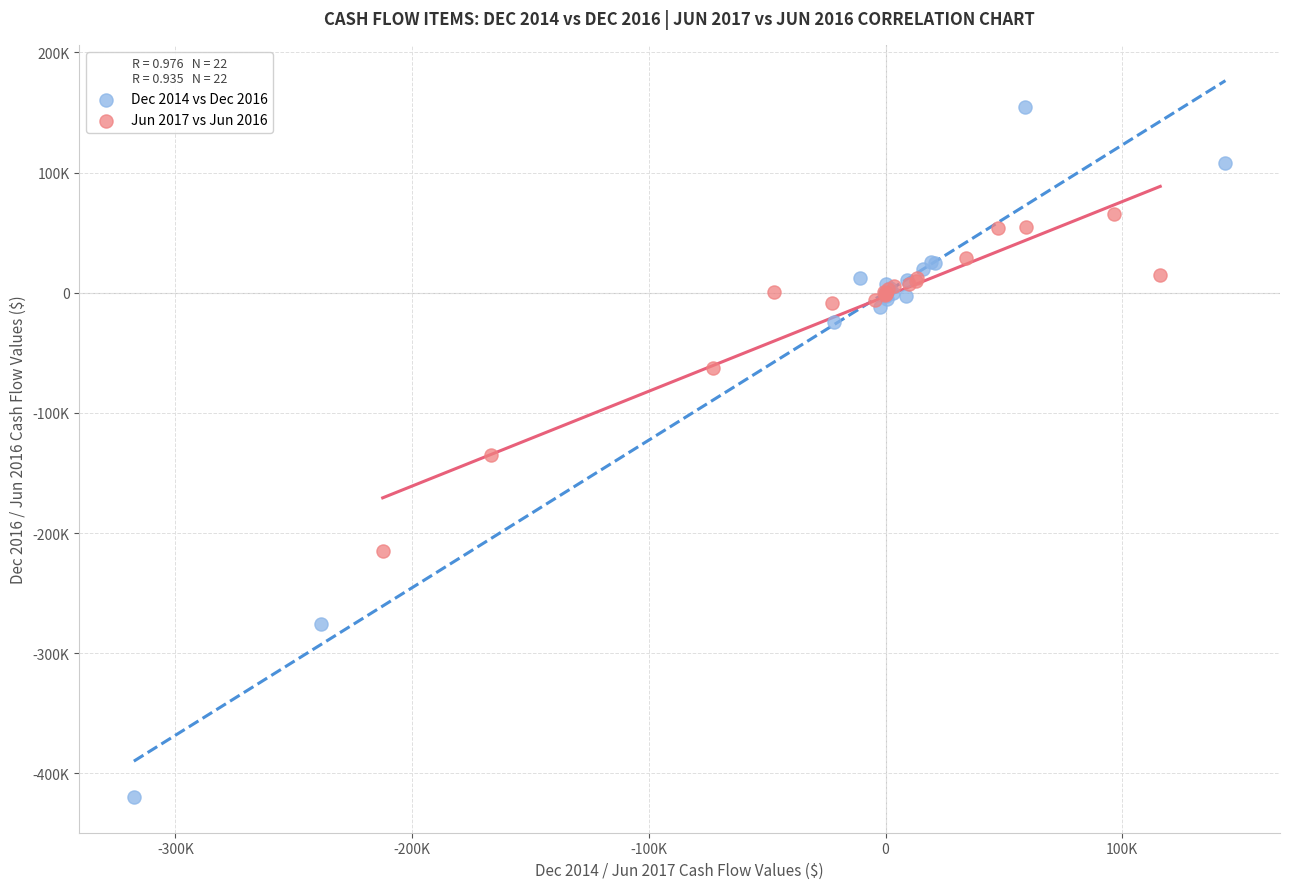

Which series reaches the minimum Y coordinate?

Dec 2014 vs Dec 2016